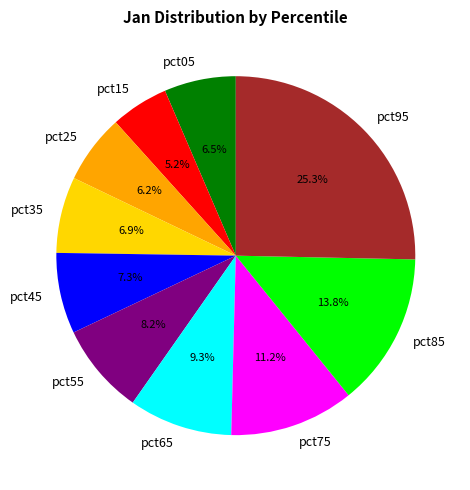

Which slice is the smallest?

pct15